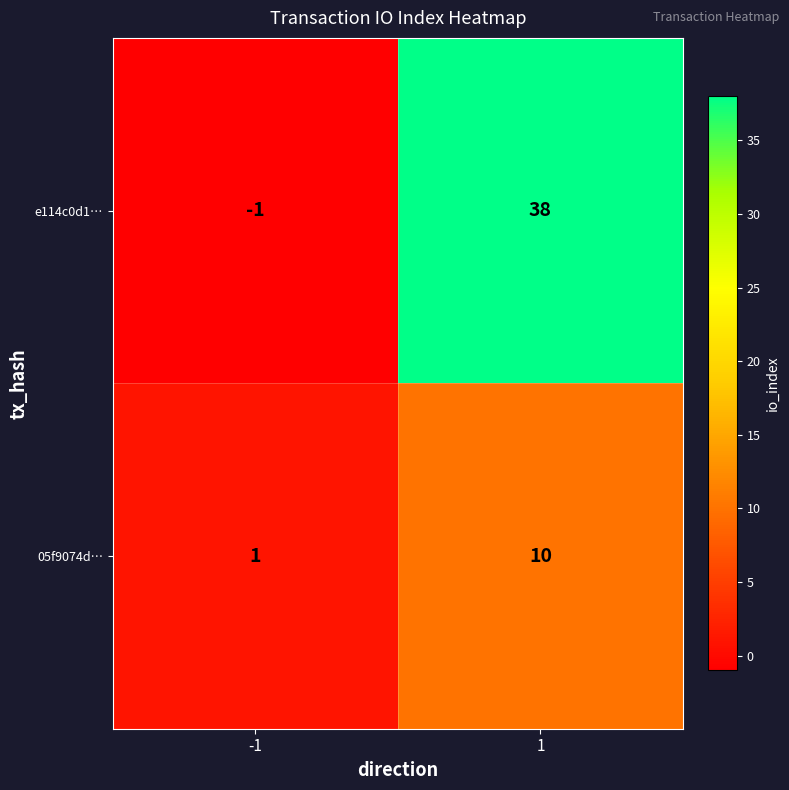

What is the sum of the e114c0d1… values at -1 and 1?

37